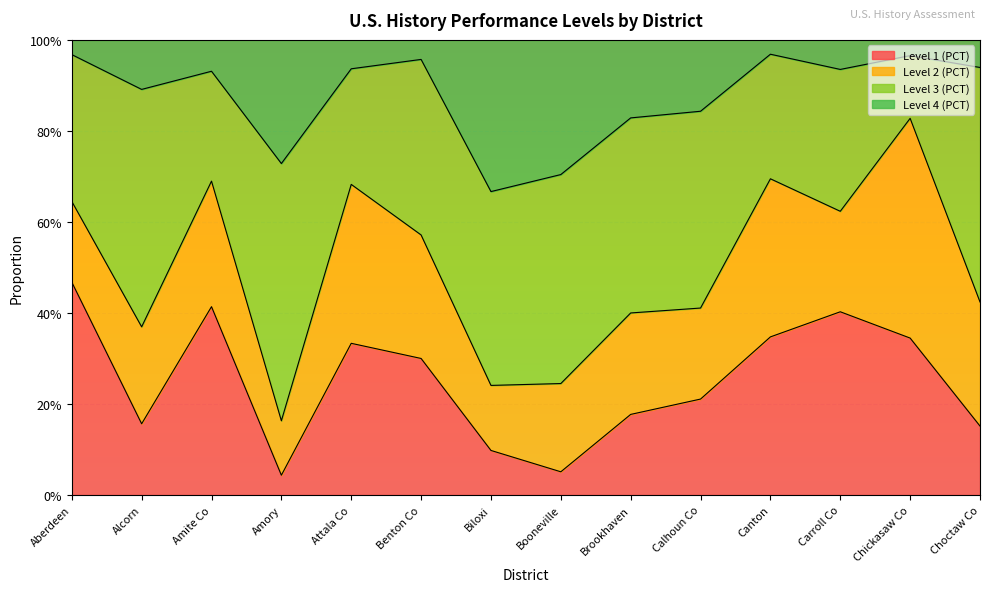

Where is the first local minimum for Level 1 (PCT)?

Alcorn